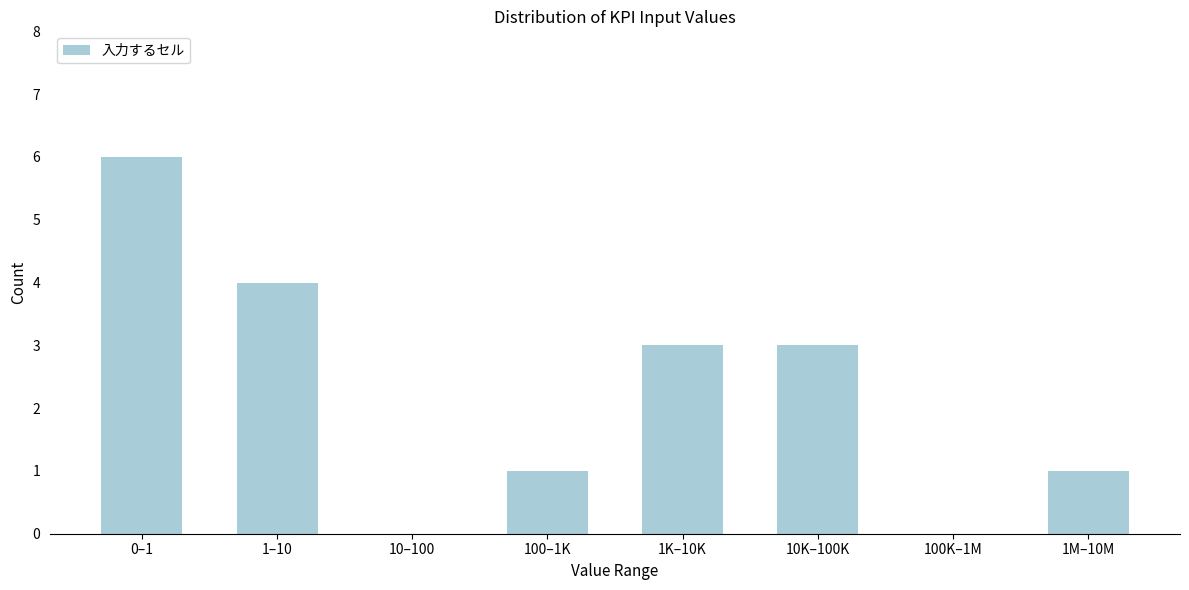

Reading left to right, what are all the values shown in this chart?

0–1=6	1–10=4	10–100=0	100–1K=1	1K–10K=3	10K–100K=3	100K–1M=0	1M–10M=1